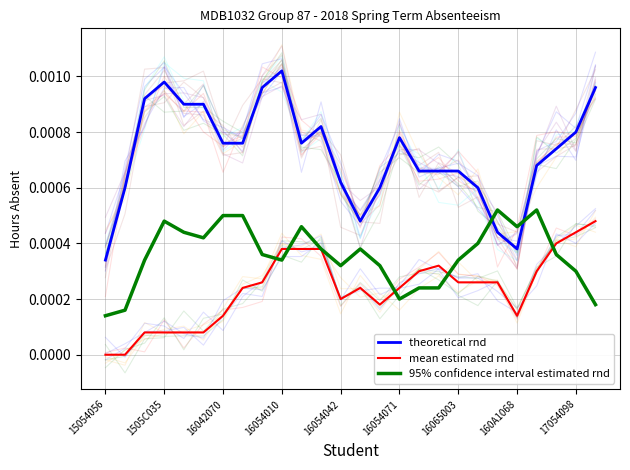

Which has a higher value, 1505C035 or 15054056?

1505C035